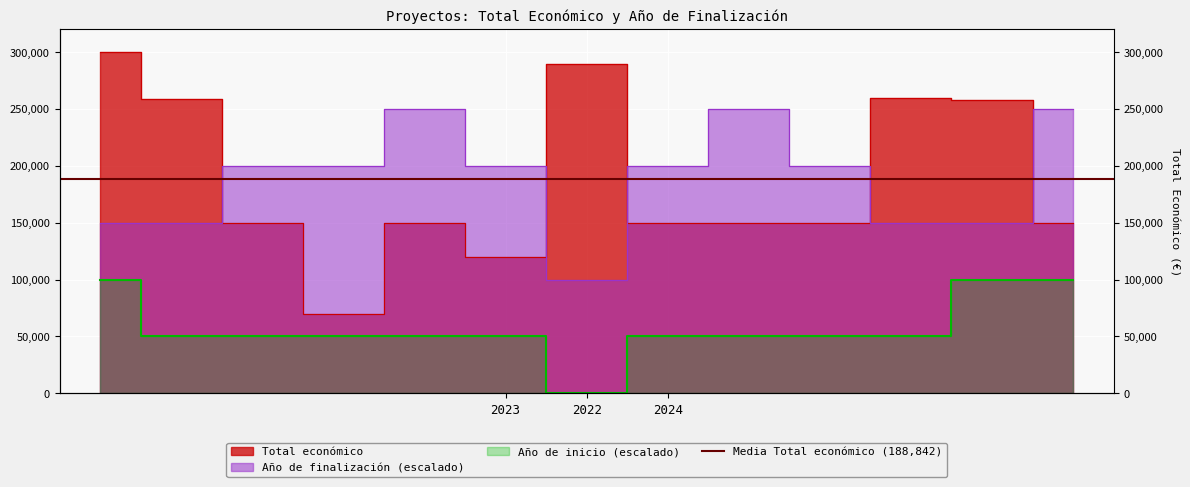

At how many categories does at least one series exceed 172401?

13